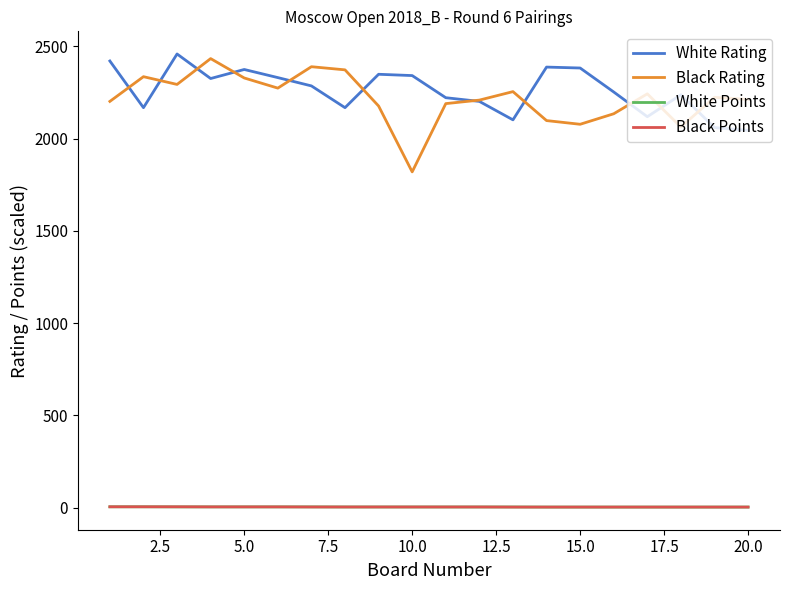

What are all the series names shown in the legend?

White Rating, Black Rating, White Points, Black Points